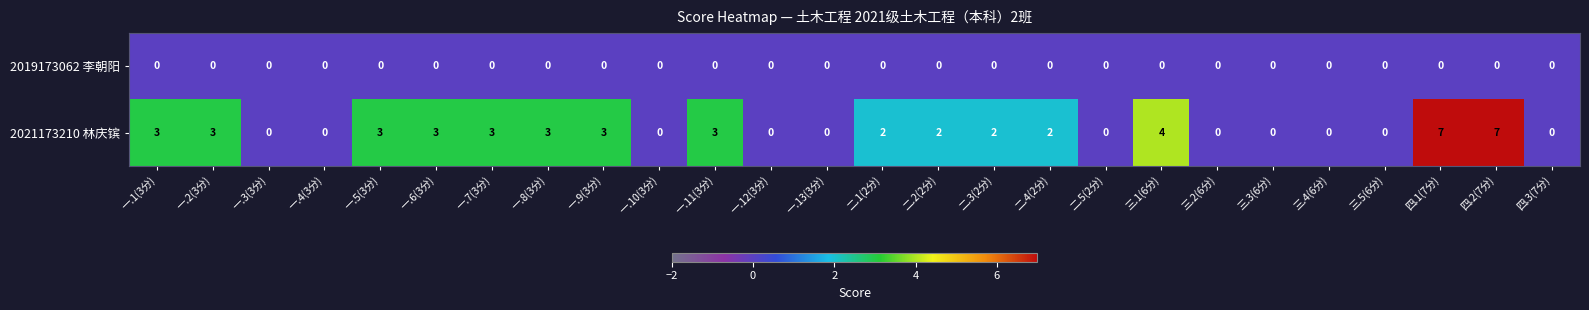

The 2021173210 林庆镔 series shows 0 at 三.5(6分). True or false?

True